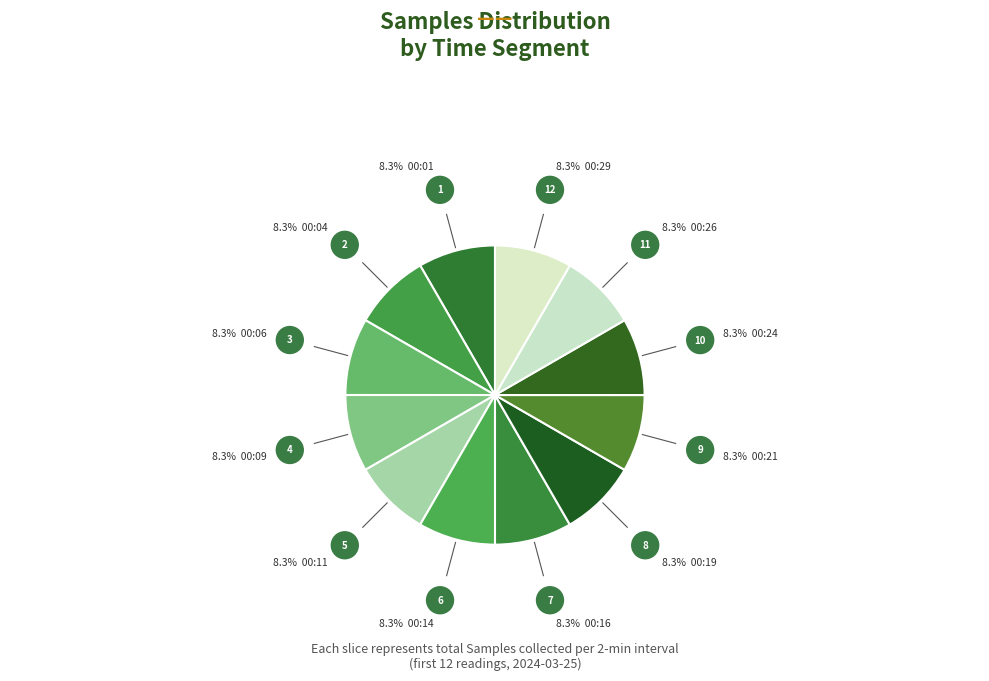

Count the number of slices in the pie.

12